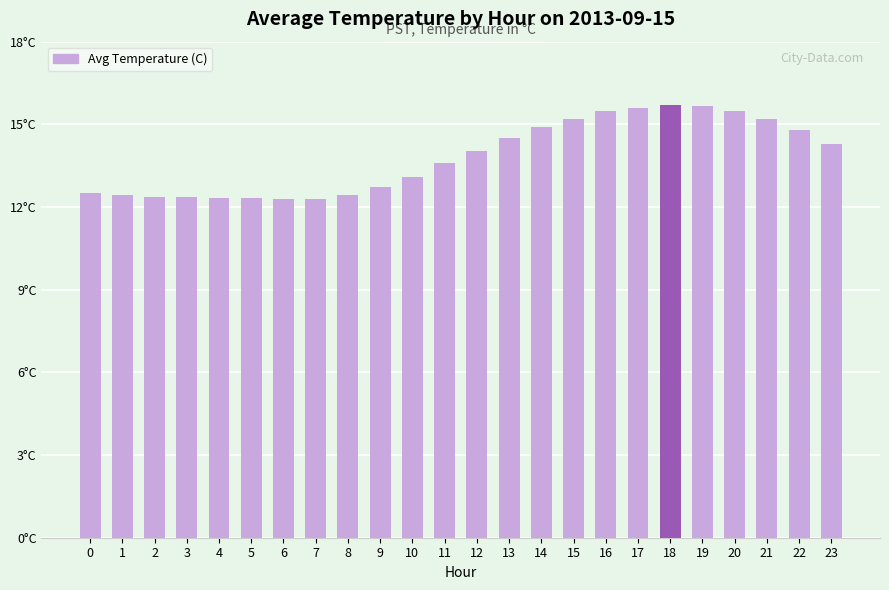

Where is the data nearest to the value 13?

10